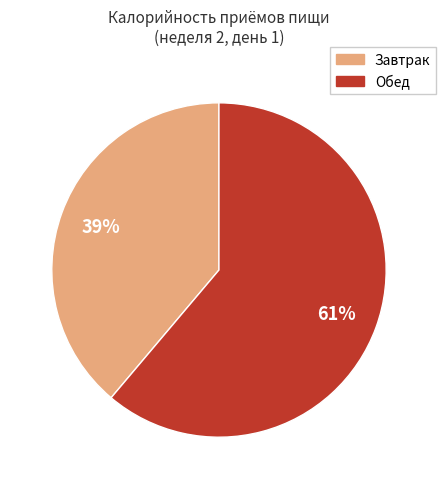

Approximately how many times larger is the value at Завтрак compared to Обед?

0.6